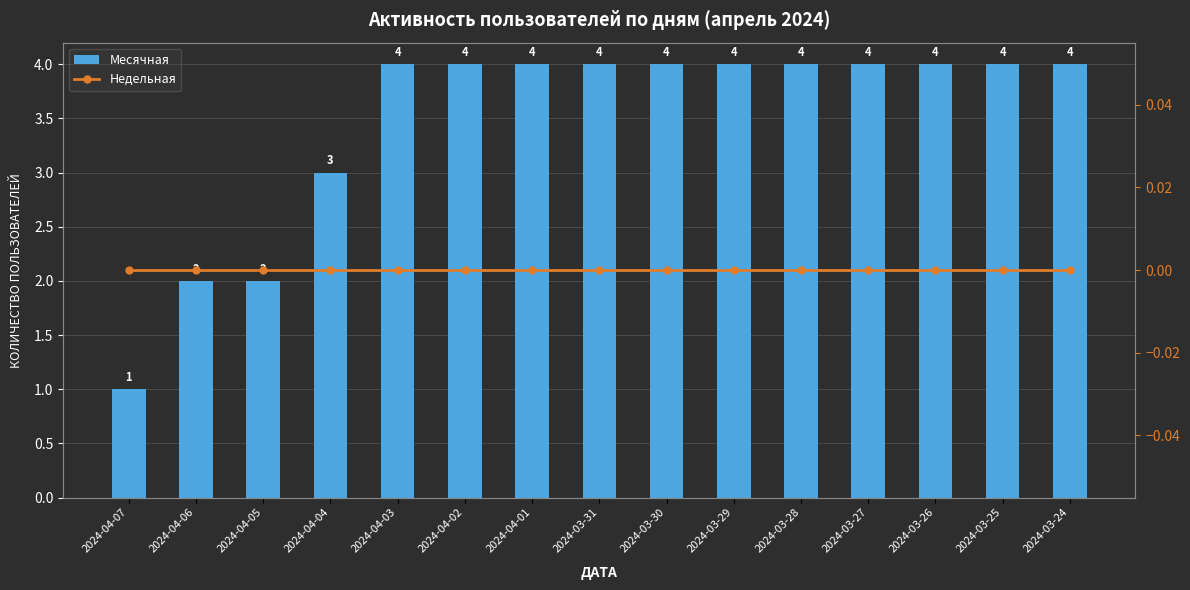

The value of Месячная at 2024-04-03 is 1. True or false?

False